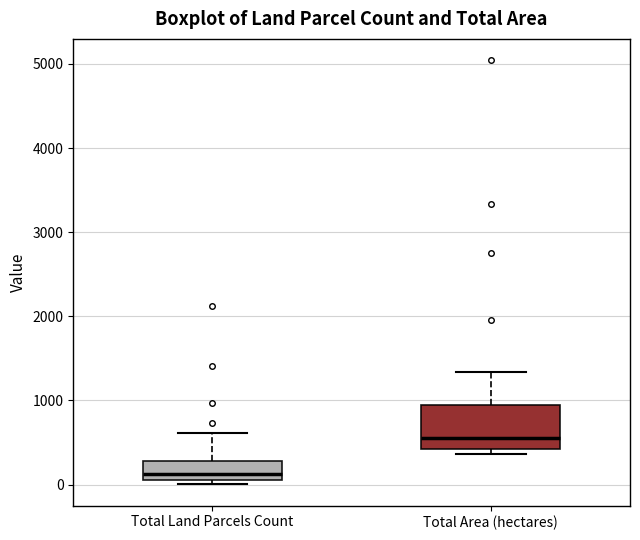

Where is the upper edge of the box for Total Land Parcels Count on the y-axis? The values are not printed on the chart, so give them approximately, as read against the axis.

300